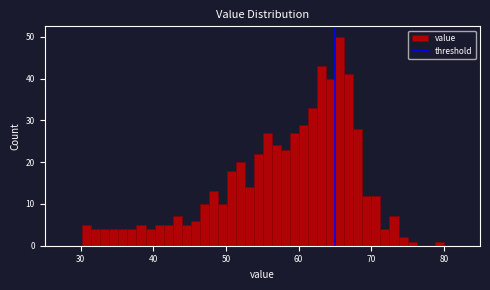

Read against the x-axis, roughly where is the centre of the tallest bar?

66